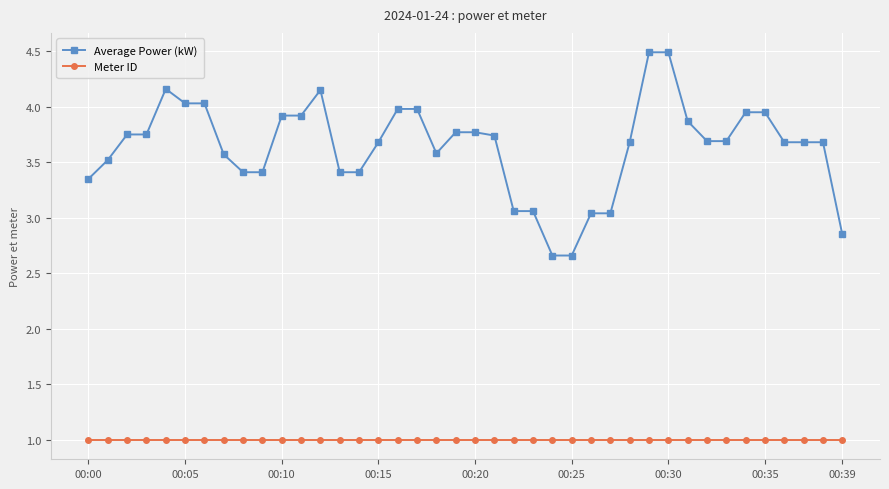

Which series has the largest range (max minus min)?

Average Power (kW)